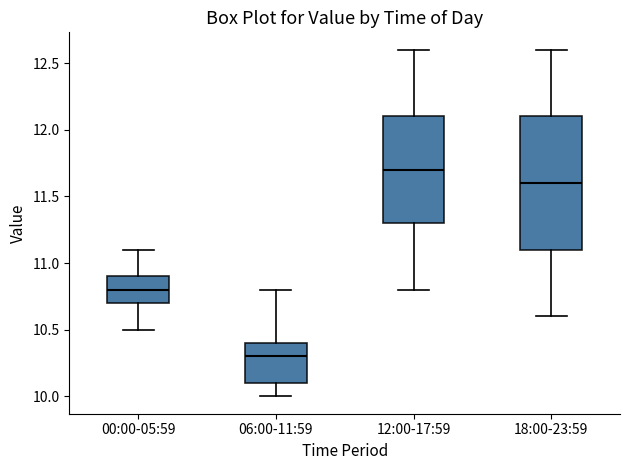

Reading left to right, transcribe this box plot: for each box, give where its median line is, the range the box spans, and where its two whiskers end, as read against the y-axis. The values are not printed on the chart, so give them approximately, as read against the axis.

00:00-05:59: median 10.8, box 10.7 to 10.9, whiskers 10.5 to 11.1
06:00-11:59: median 10.3, box 10.1 to 10.4, whiskers 10.0 to 10.8
12:00-17:59: median 11.7, box 11.3 to 12.1, whiskers 10.8 to 12.6
18:00-23:59: median 11.6, box 11.1 to 12.1, whiskers 10.6 to 12.6